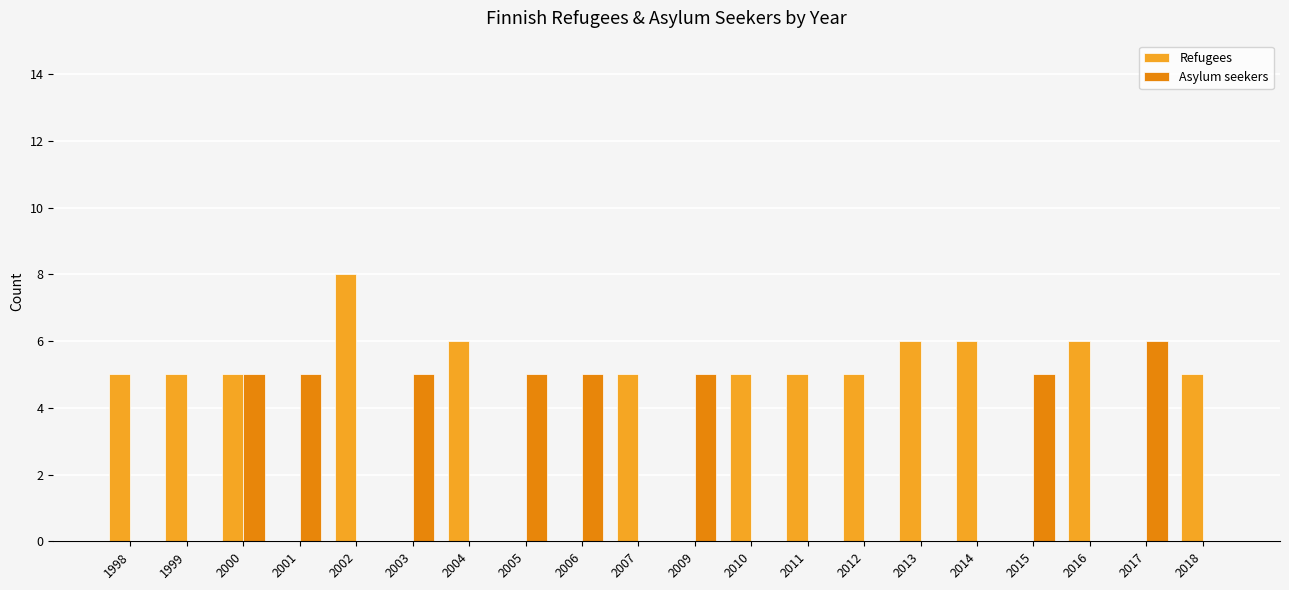

How many groups of bars are there?

20